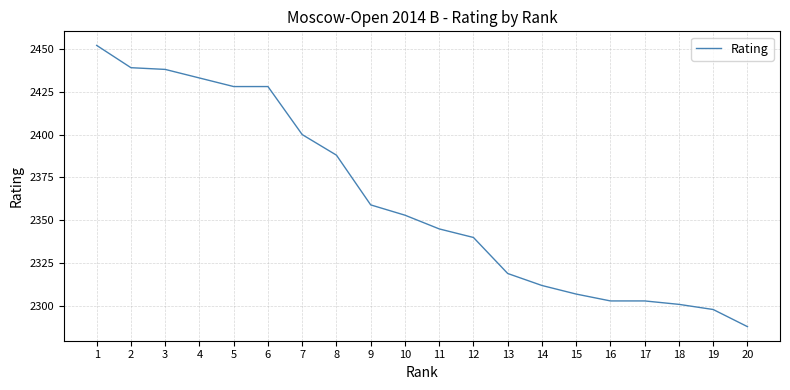

True or false: the data shows 1549 at 15.

False